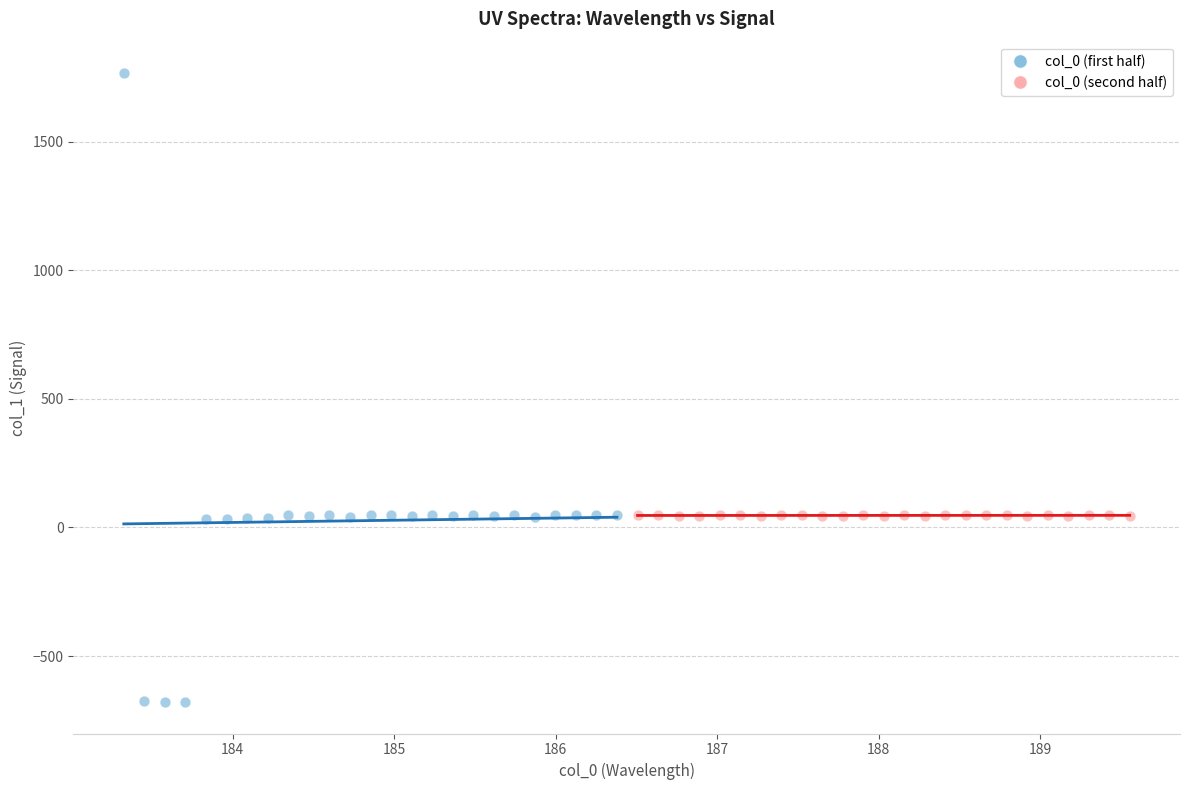

Which series reaches the maximum Y coordinate?

col_0 (first half)